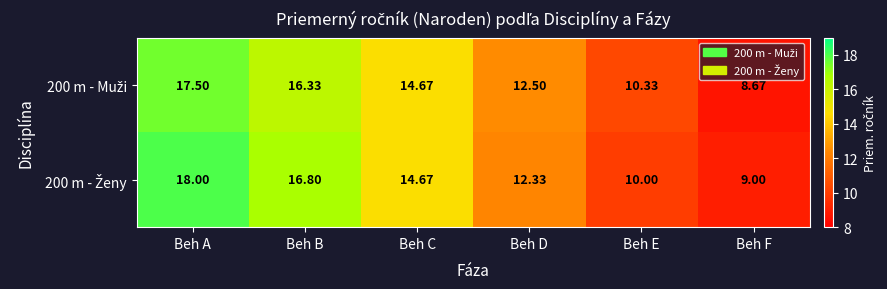

How many categories are shown in the chart?

6